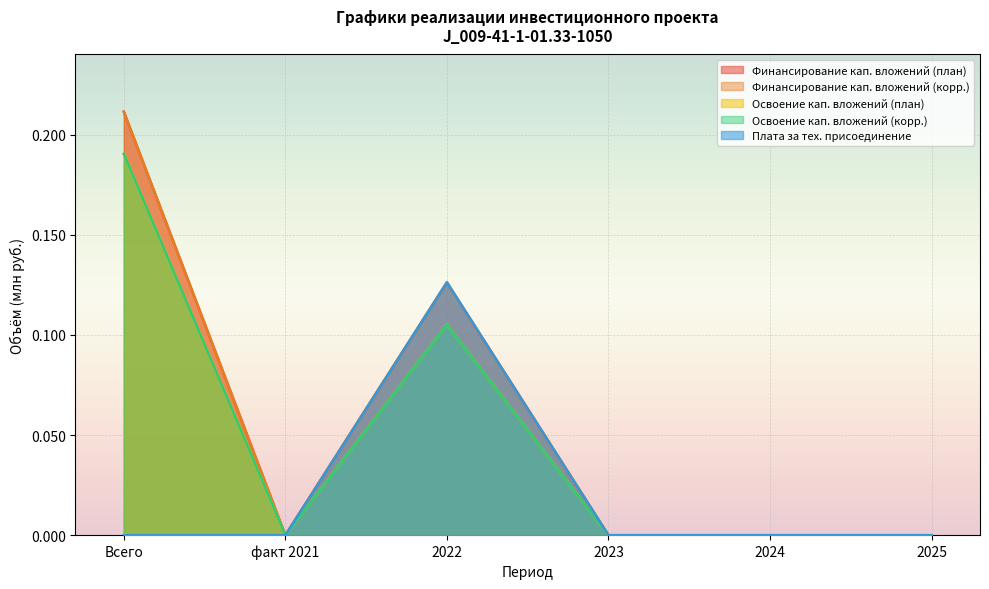

At which category does Освоение кап. вложений (корр.) reach its first local peak?

2022